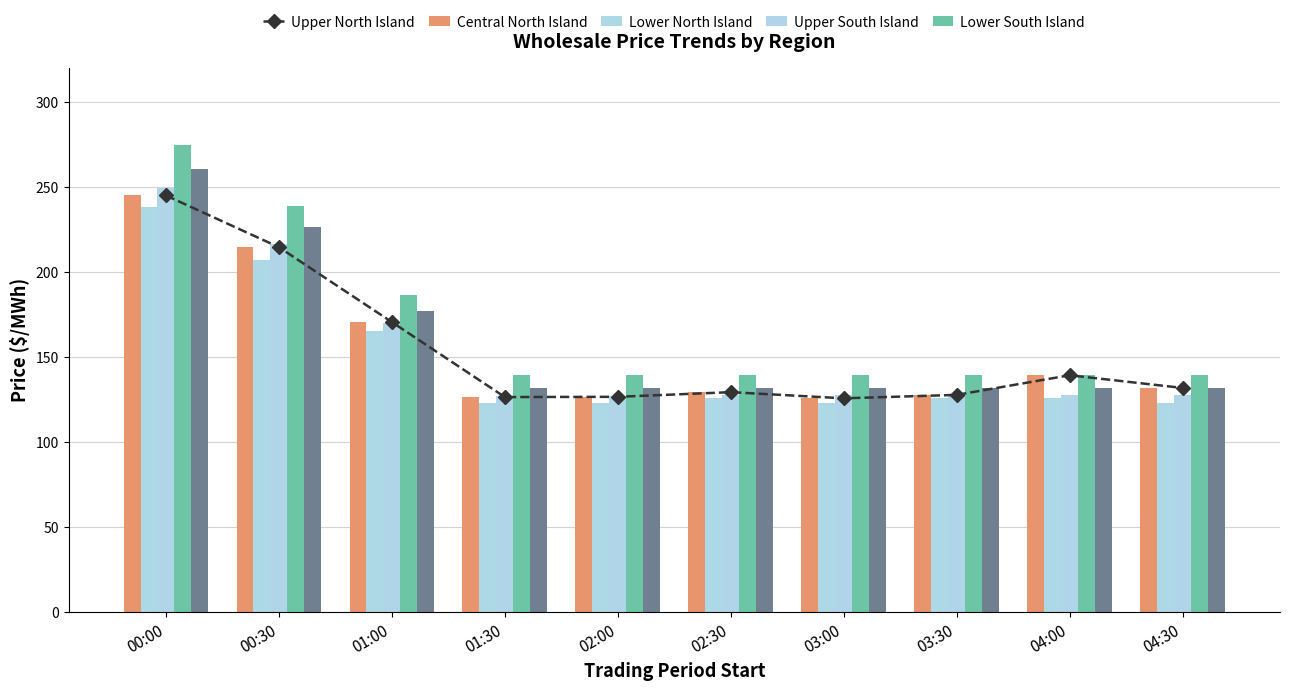

What is the difference between the Upper North Island (line) values at 00:00 and 00:30?

30.4